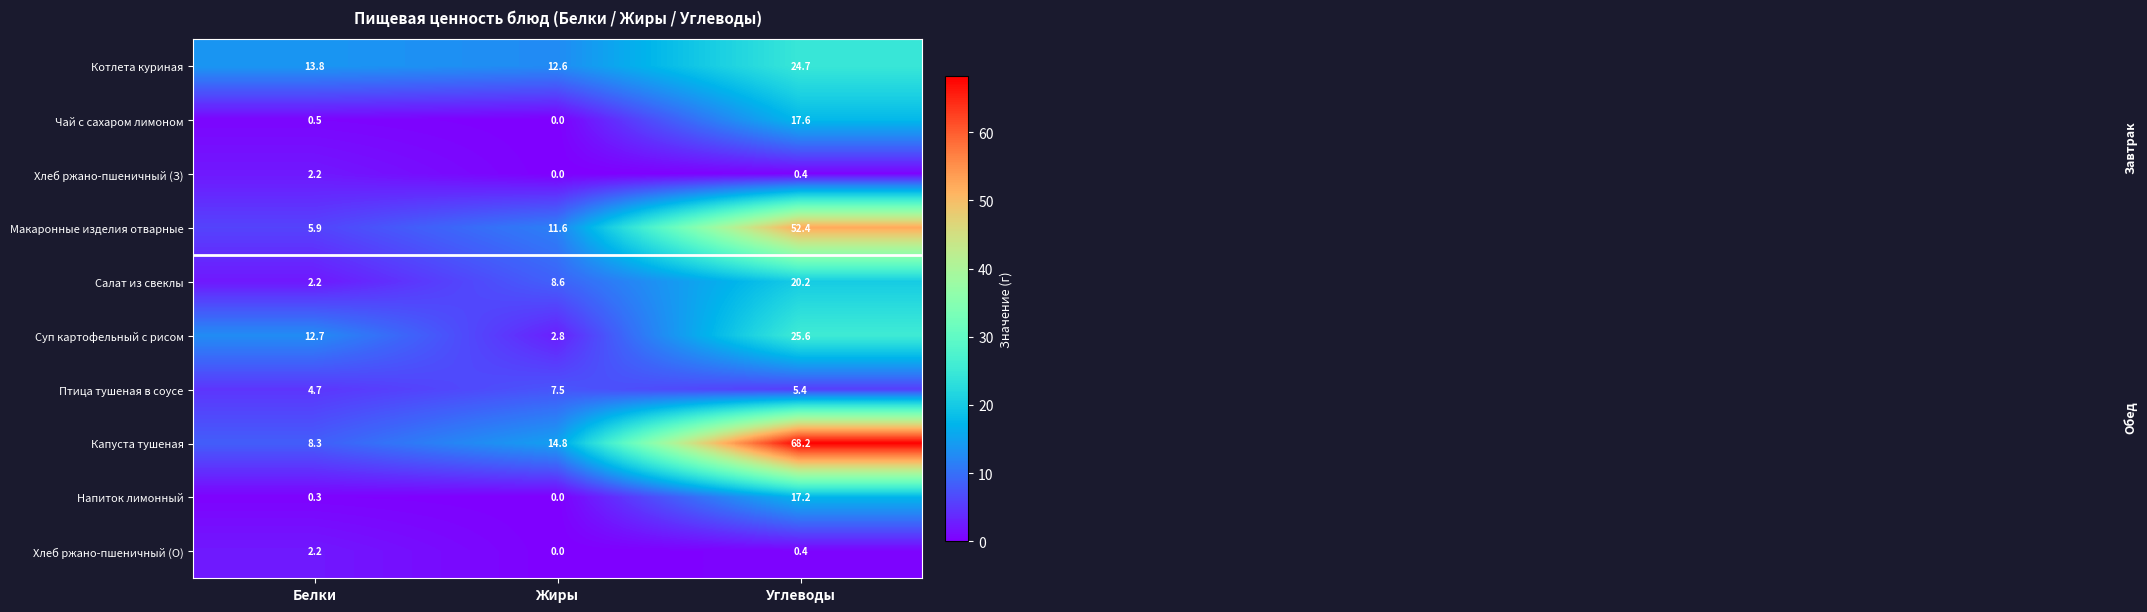

The value of Салат из свеклы at Белки is 2.2. True or false?

True